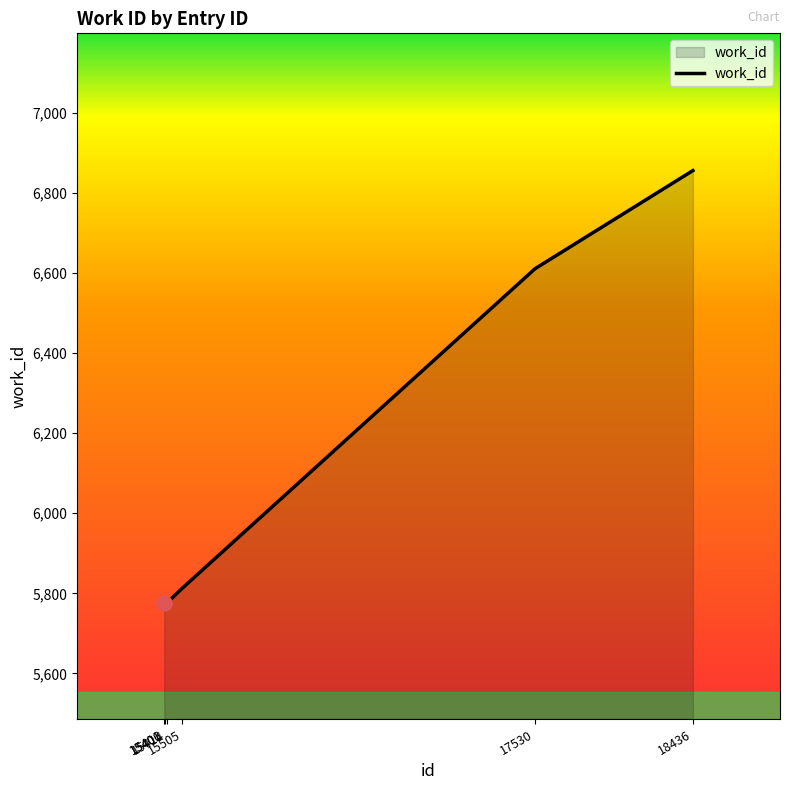

Between 15406 and 15505, which is larger?

15505